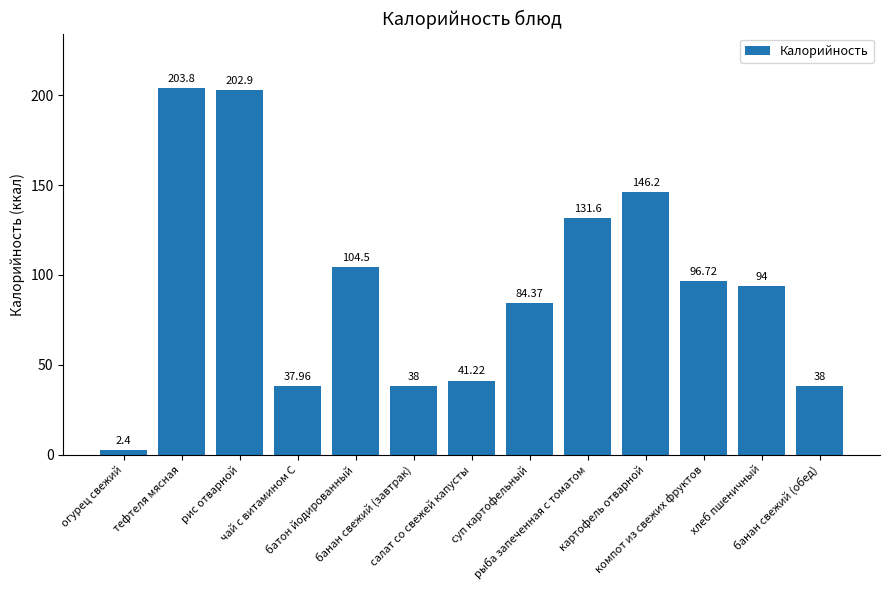

Does the chart contain any negative values?

No